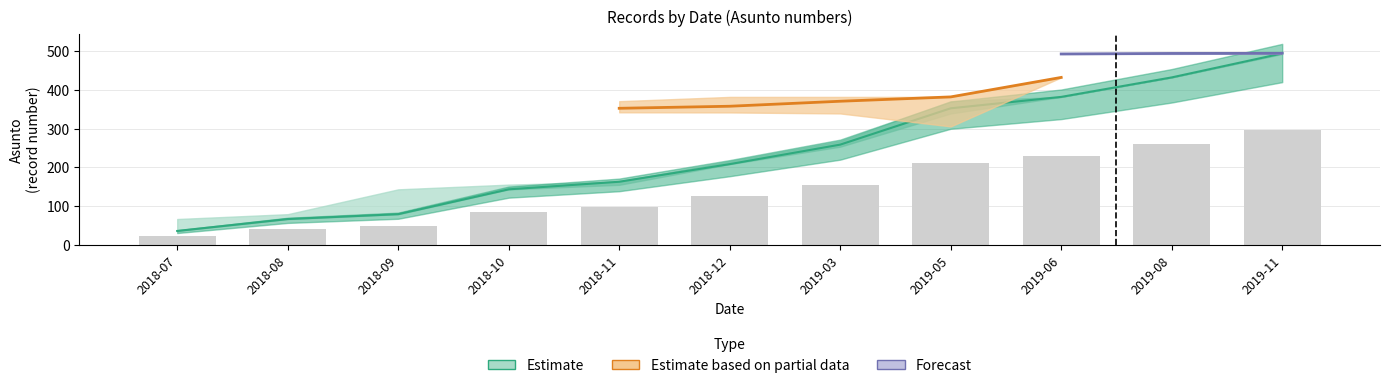

Which series has the largest total across all categories?

Estimate